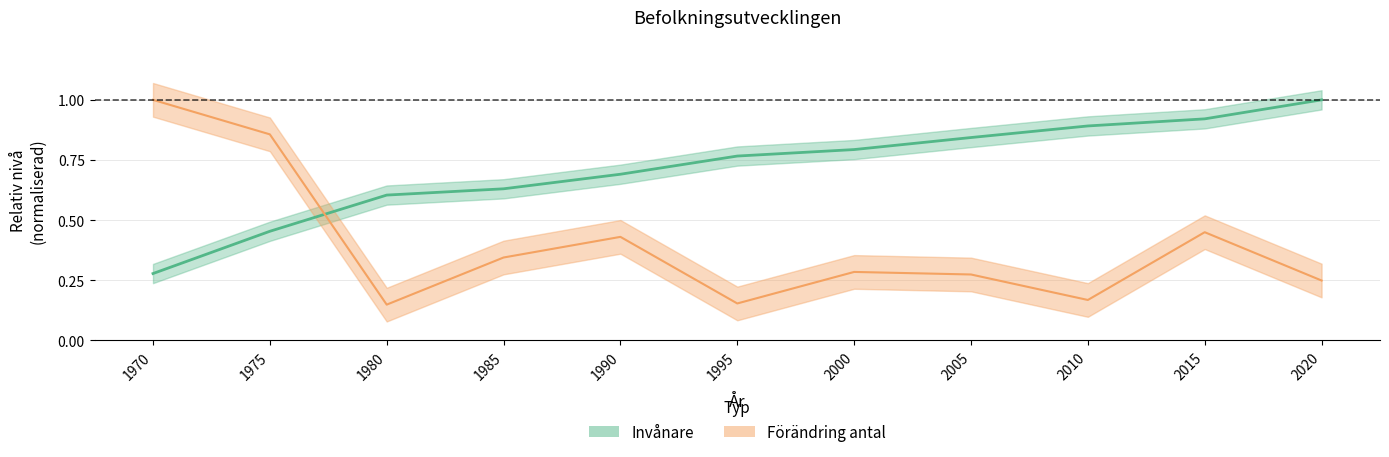

The value of Invånare at 1975 is 0.2. True or false?

False